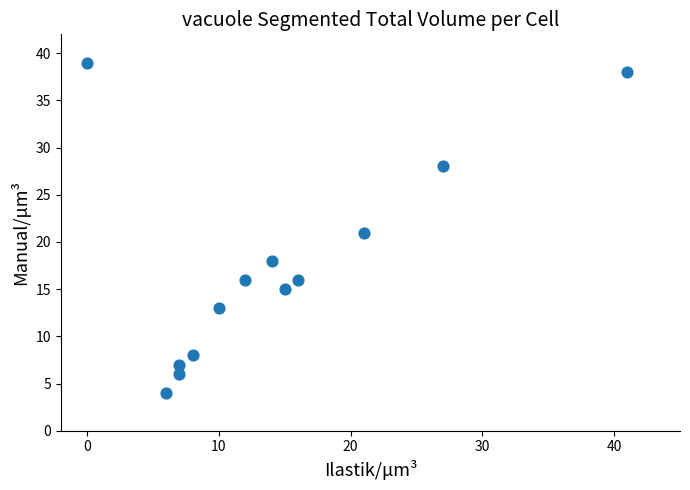

What is the range of X values (max minus min)?

41